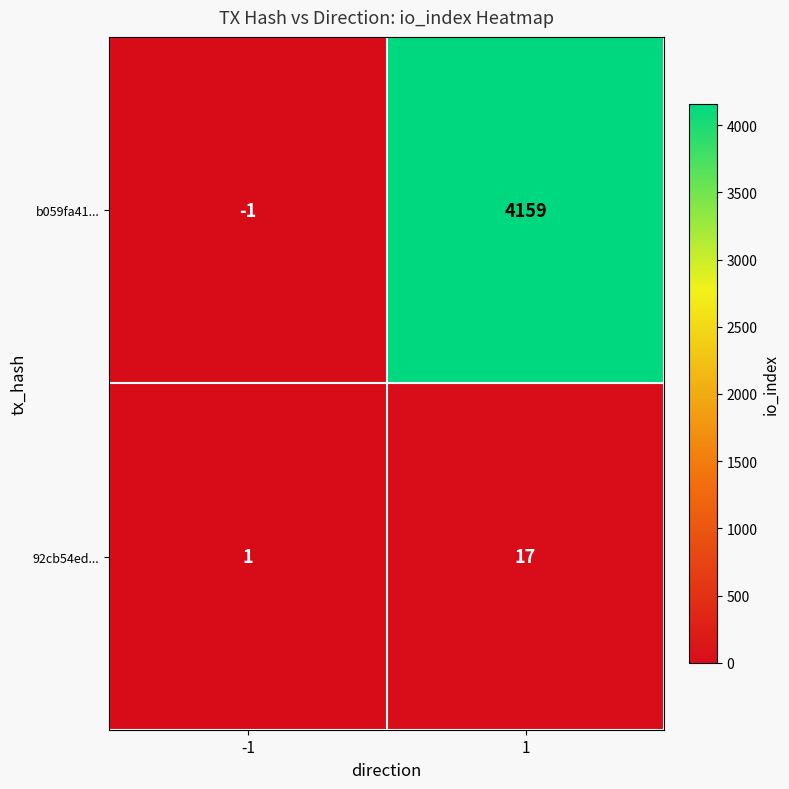

What value does the b059fa41... series have at 1?

4159